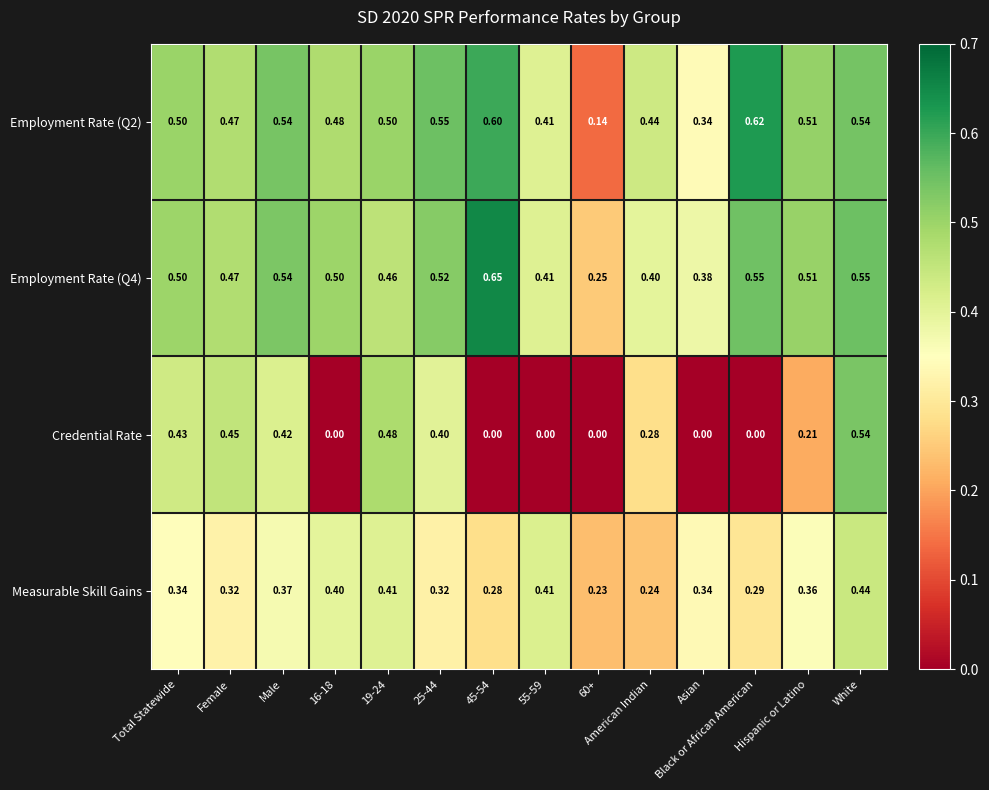

What is the spread (max minus min) of values at 55-59?

0.4